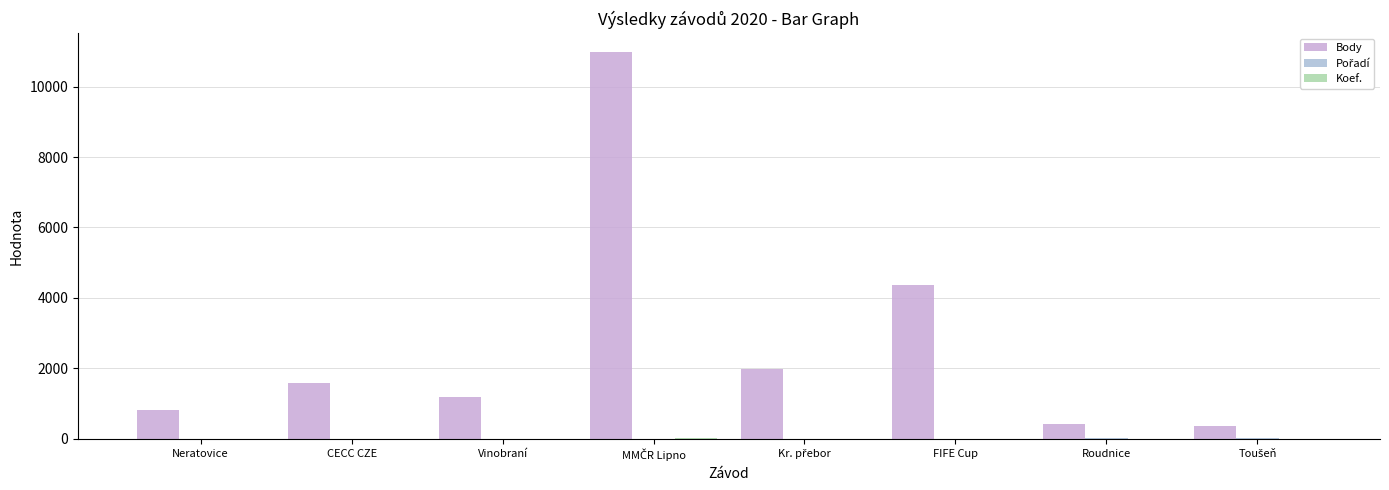

Count the number of categories in the chart.

8